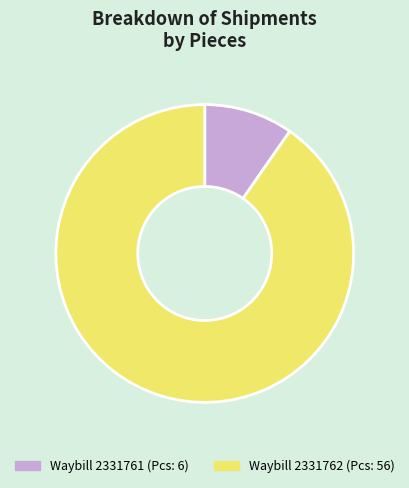

Does any single category account for the majority?

Yes